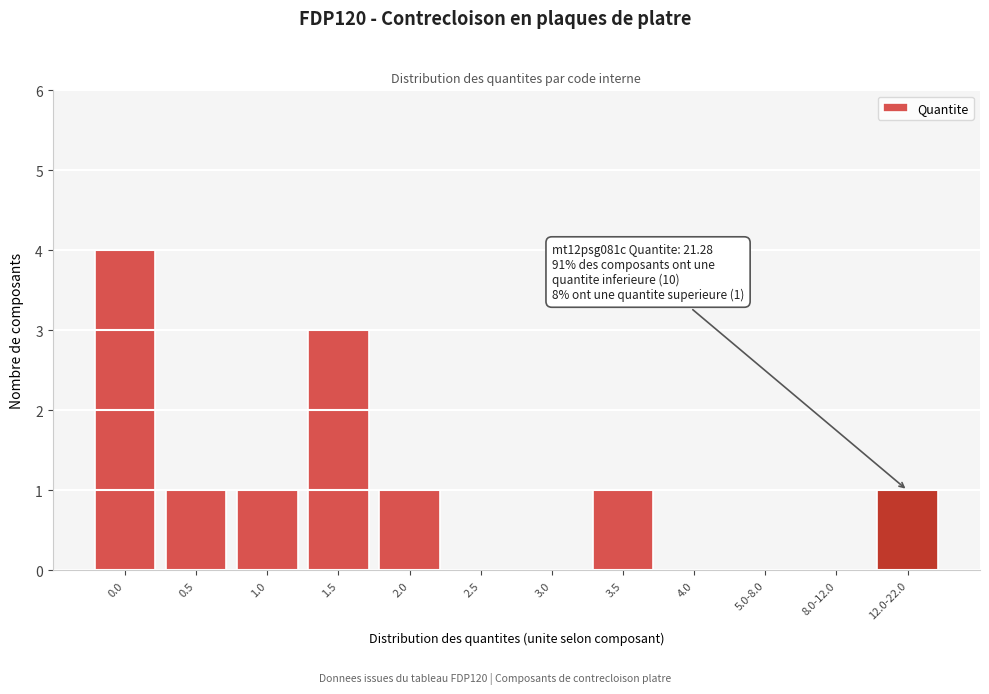

Reading right to left, extract all data points from this chart.

12.0-22.0=1	8.0-12.0=0	5.0-8.0=0	4.0=0	3.5=1	3.0=0	2.5=0	2.0=1	1.5=3	1.0=1	0.5=1	0.0=4